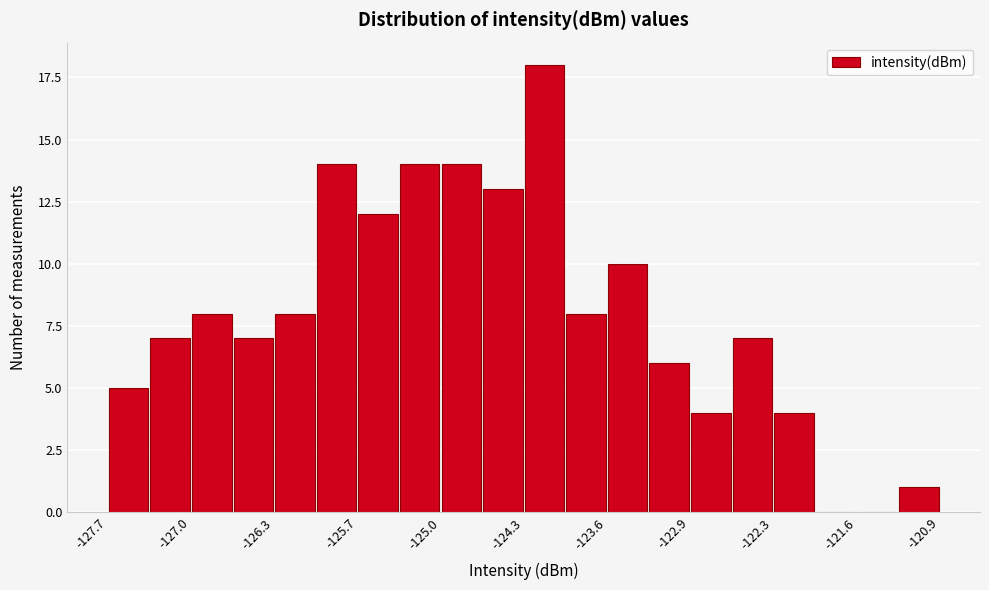

Read against the x-axis, roughly where is the centre of the tallest bar?

-124.1